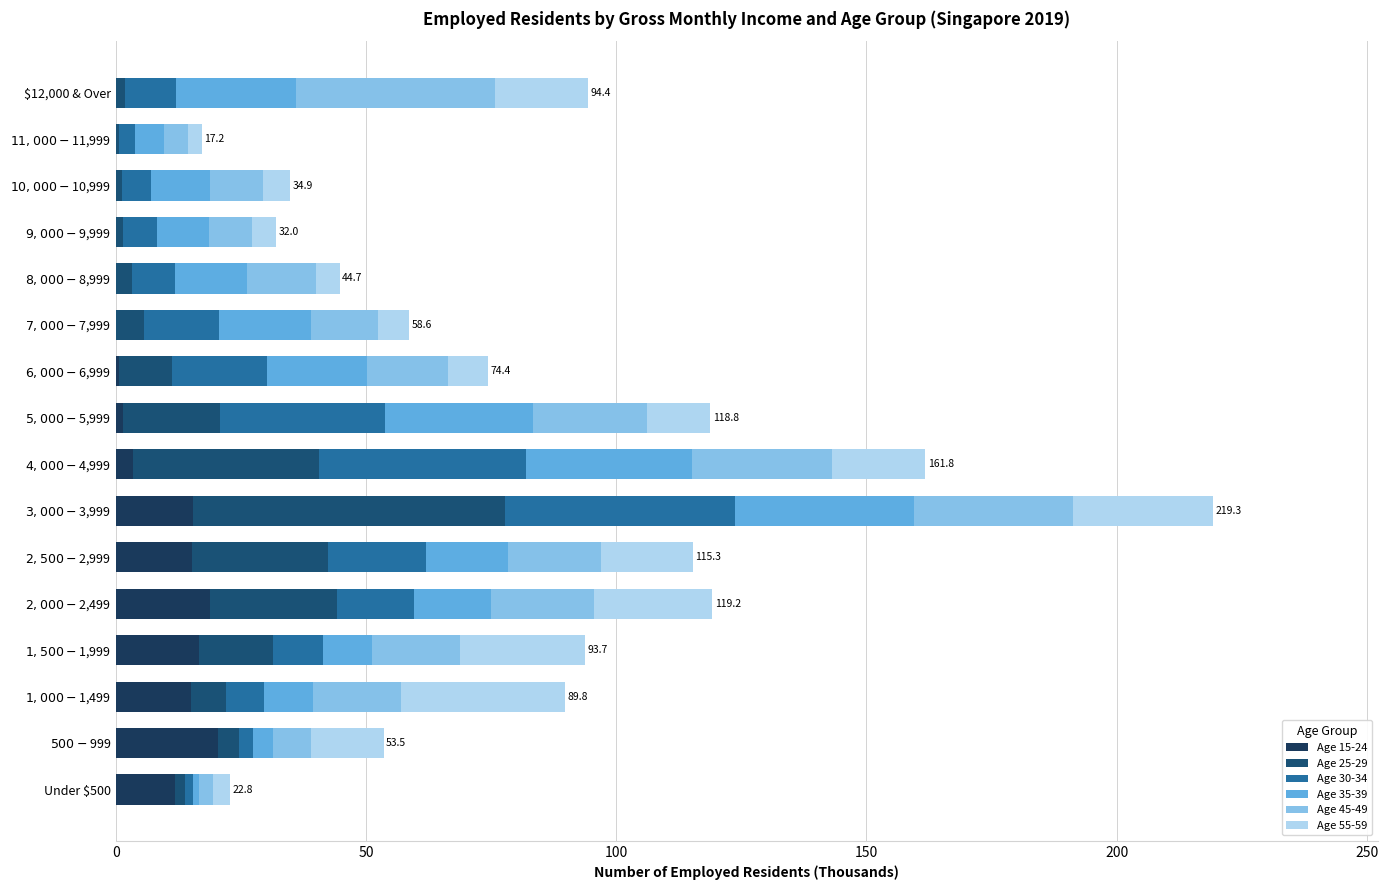

Which series has the largest total across all categories?

Age 45-49